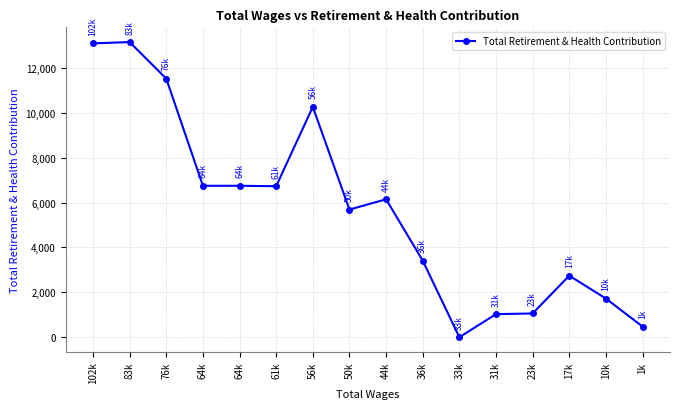

Reading right to left, list all the values displayed in this chart.

475	1723	2742	1058	1028	0	3413	6144	5687	10263	6726	6746	6746	11519	13147	13091